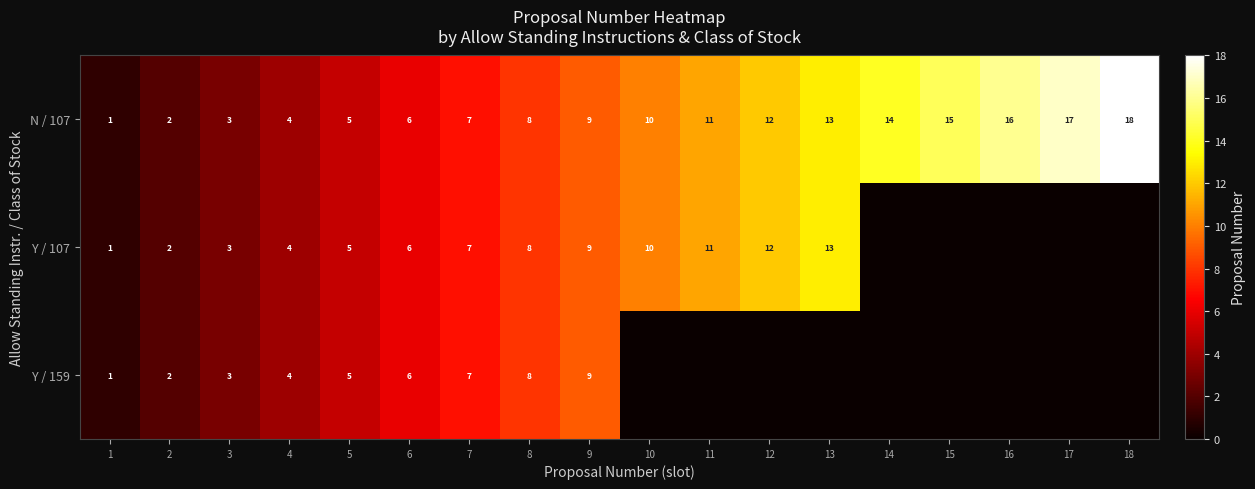

The N / 107 series shows 0 at 2. True or false?

False